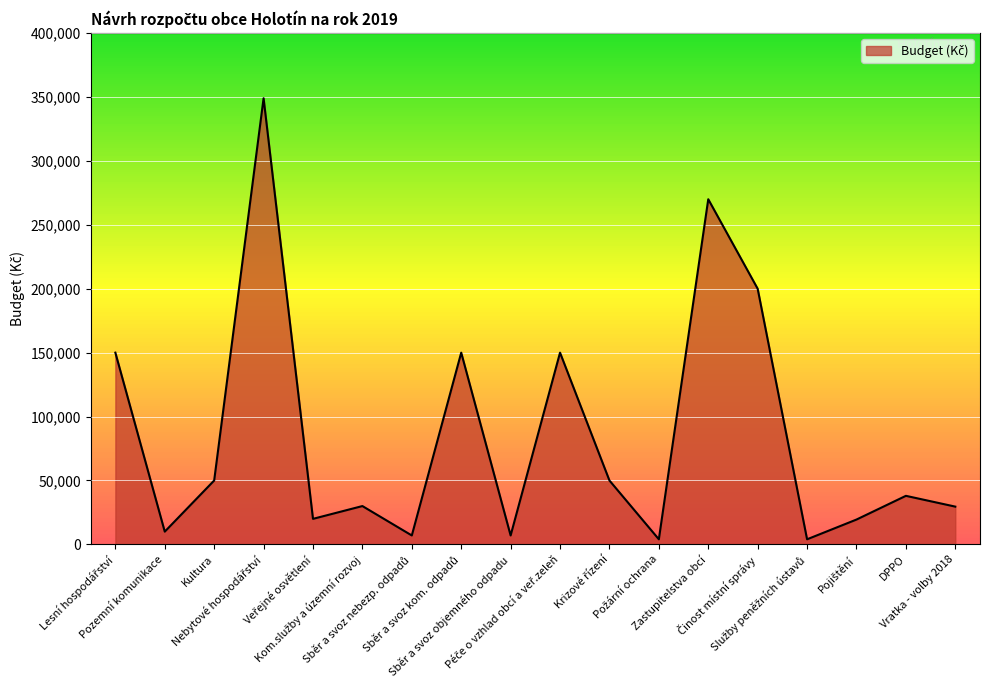

What is the difference between the maximum and minimum values?

345000